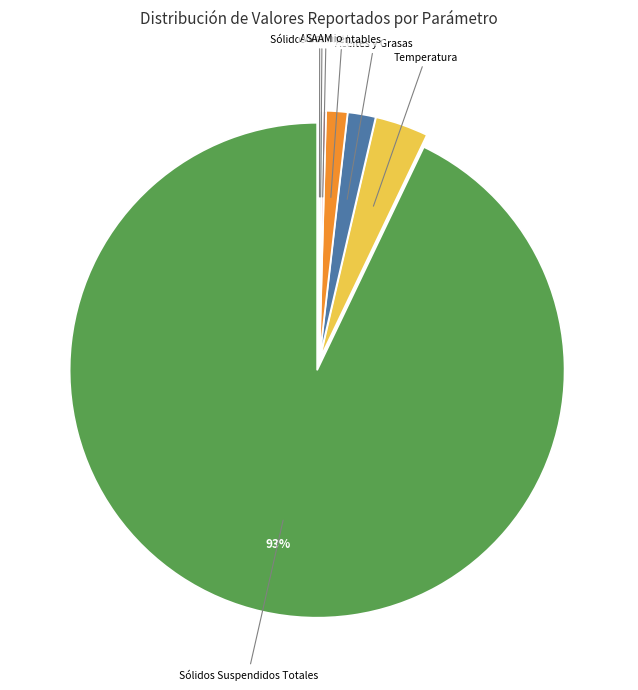

To the nearest percent, what is the average slice percentage?

14%